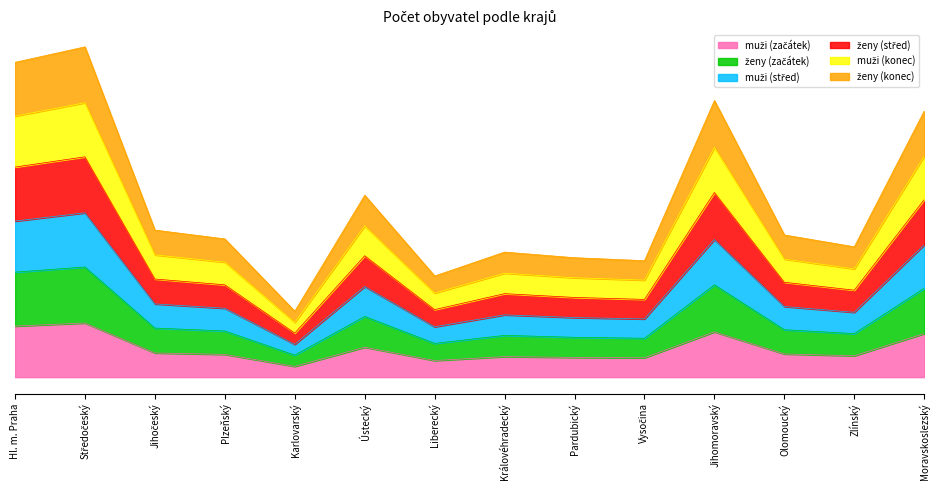

What is the sum of all muži (konec) values?

27158502